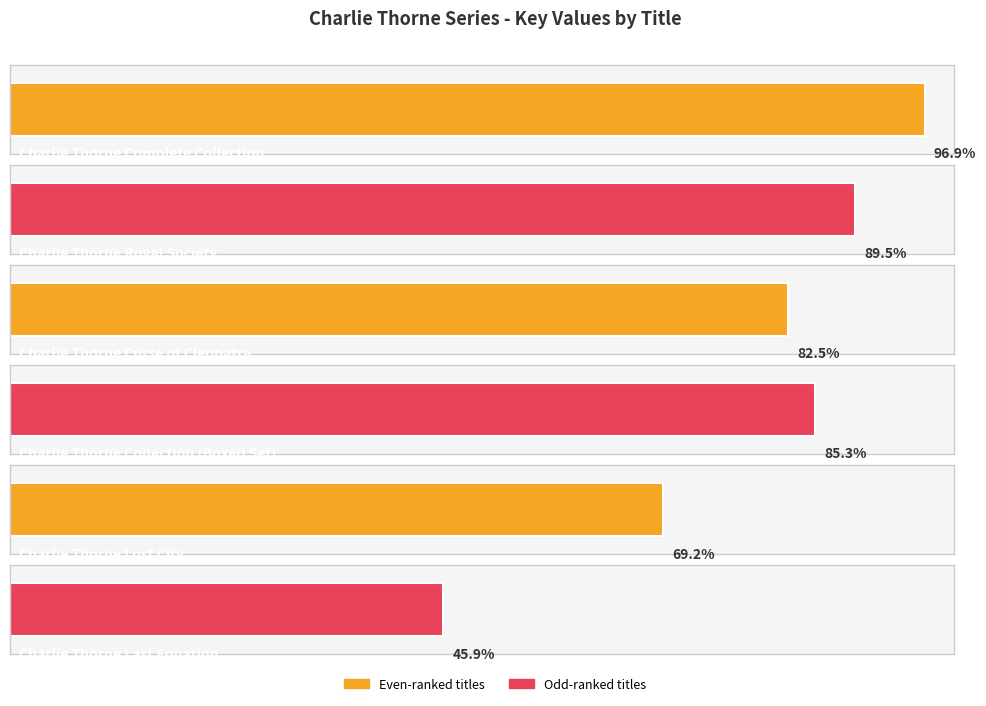

At which category does the chart reach its minimum across all series?

Charlie Thorne and the Last Equation